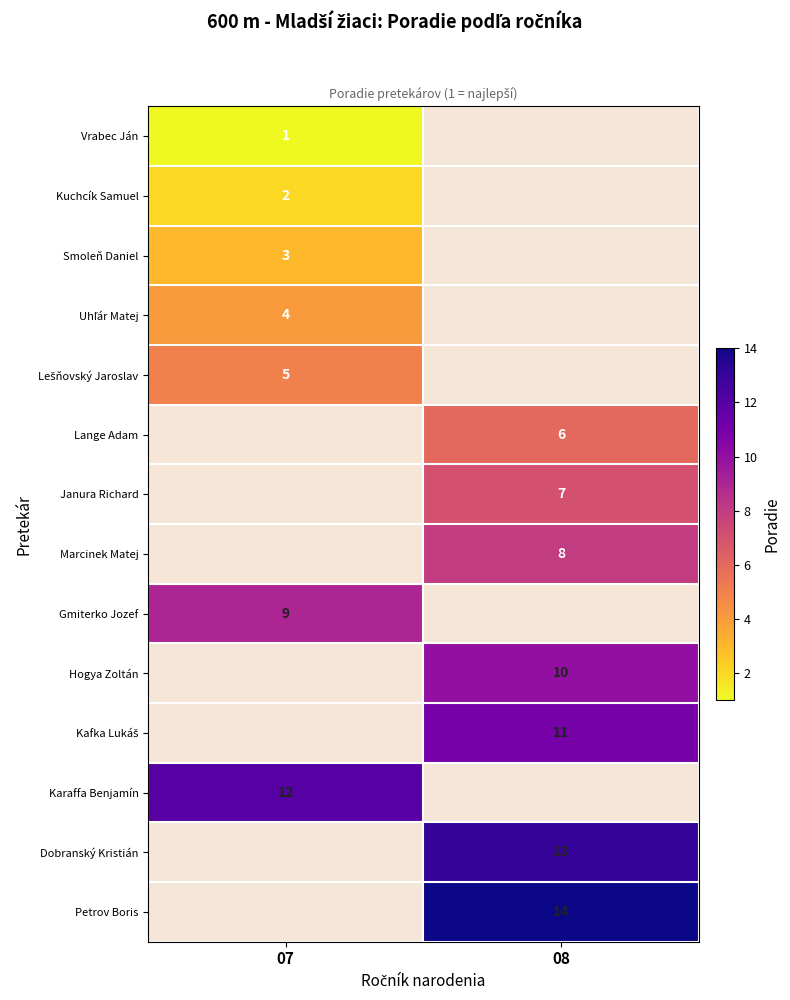

Is the value of Karaffa Benjamín at 07 greater than the value of Janura Richard at 08?

Yes